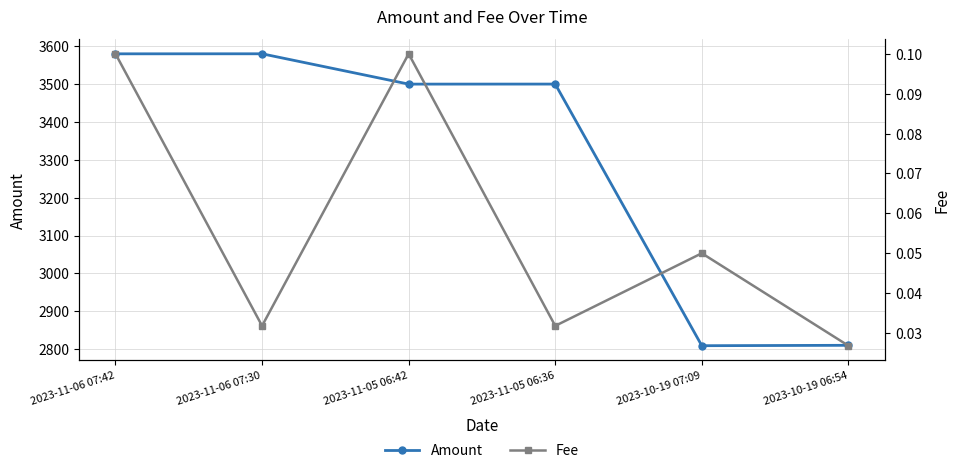

What is the value of the Amount point at the 3rd from the left?

3499.9